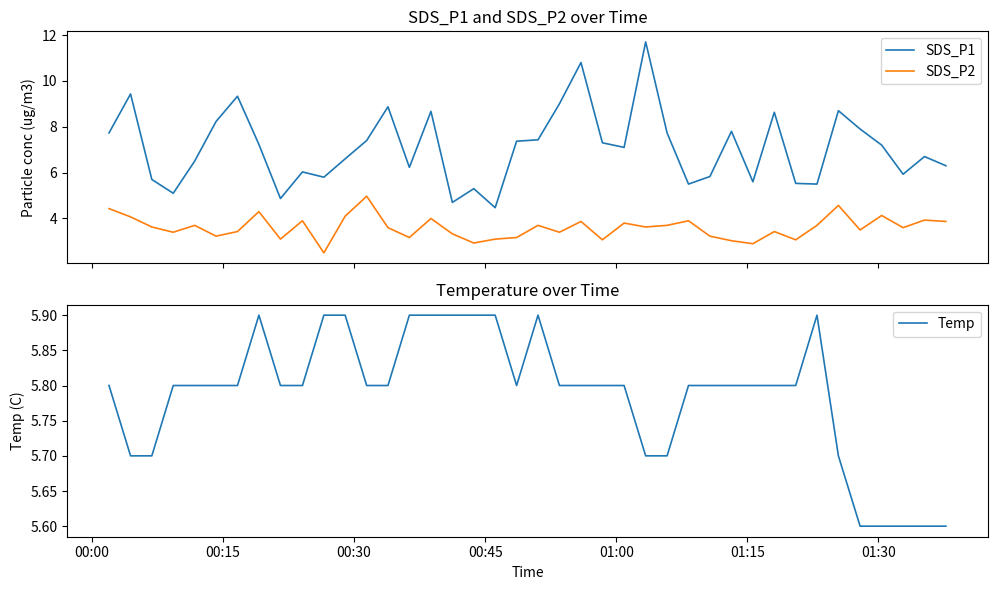

True or false: Temp and SDS_P2 intersect in this chart.

False